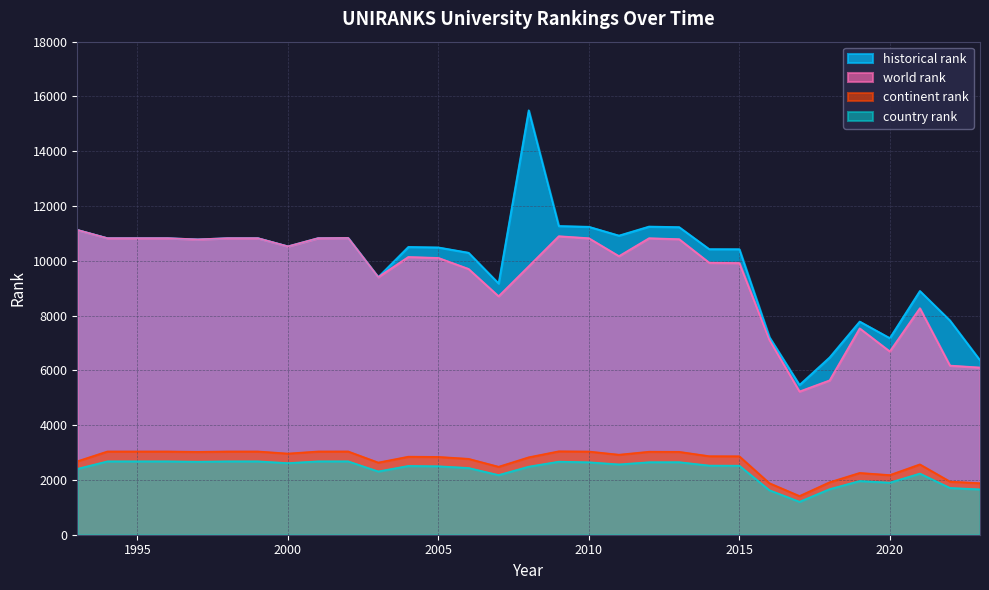

Where is the first local maximum for world rank?

2002